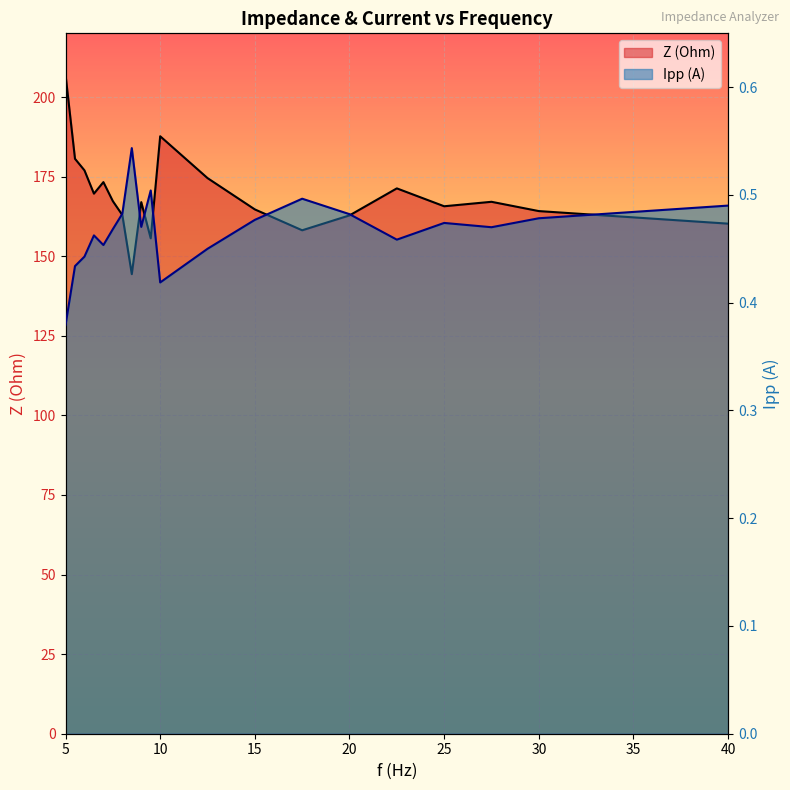

Reading left to right, extract all data points from this chart.

Z (Ohm): 207.0	180.6	177.0	169.6	173.3	167.3	162.9	144.4	167.0	155.6	187.7	174.5	164.7	158.1	162.8	171.3	165.7	167.1	164.2	160.2
Ipp (A): 0.4	0.4	0.4	0.5	0.5	0.5	0.5	0.5	0.5	0.5	0.4	0.5	0.5	0.5	0.5	0.5	0.5	0.5	0.5	0.5